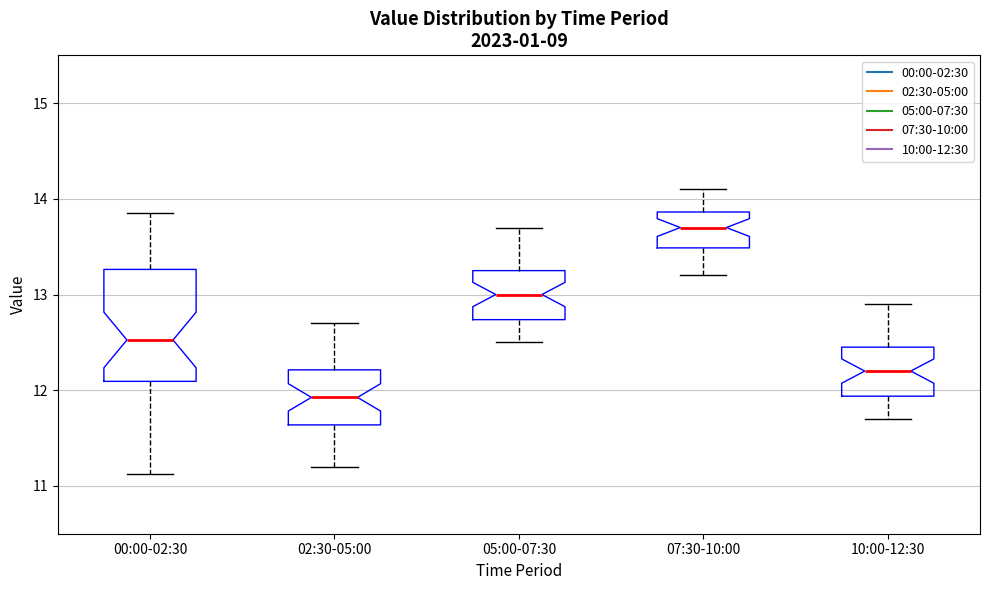

Where does the median line of the box for 02:30-05:00 sit on the y-axis? The values are not printed on the chart, so give them approximately, as read against the axis.

11.9